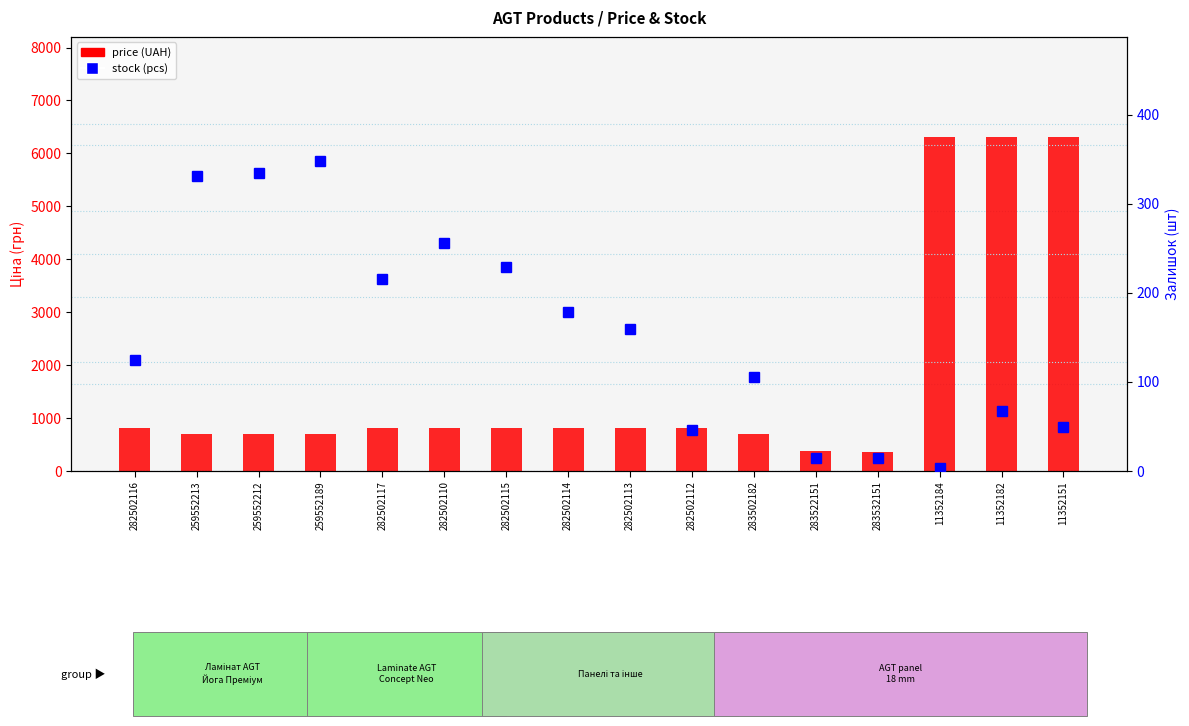

What is the total value across all series at 259552189?

1041.7